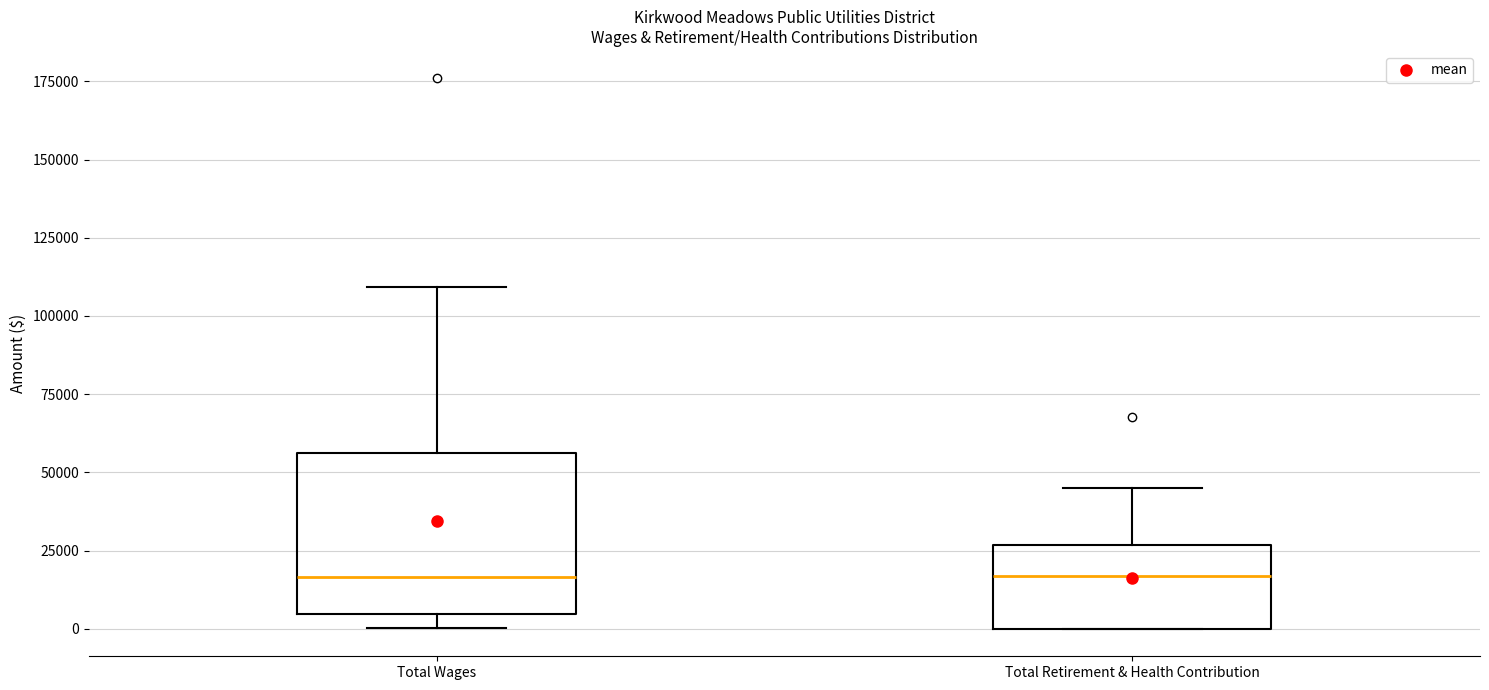

Reading left to right, read every box against the y-axis: the position of its median line, the range the box covers, and the ends of its whiskers. The values are not printed on the chart, so give them approximately, as read against the axis.

Total Wages: median 15000, box 5000 to 55000, whiskers 0 to 110000
Total Retirement & Health Contribution: median 15000, box 0 to 25000, whiskers 0 to 45000